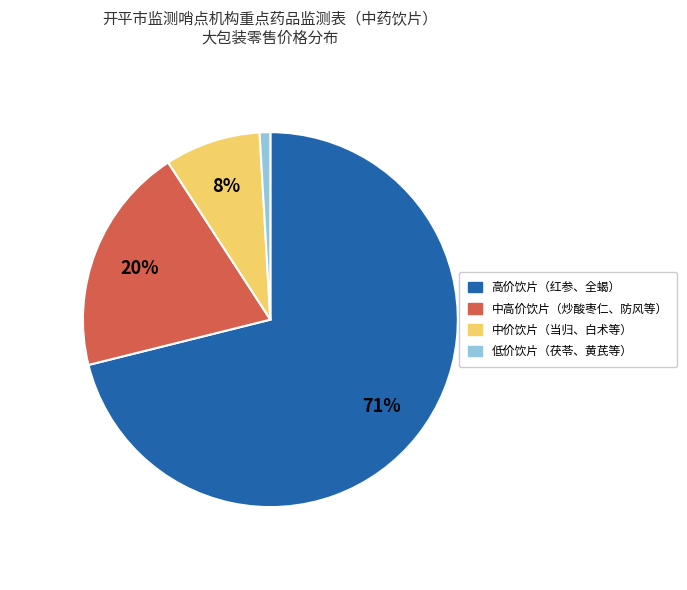

Is there any slice that represents more than half of the pie?

Yes